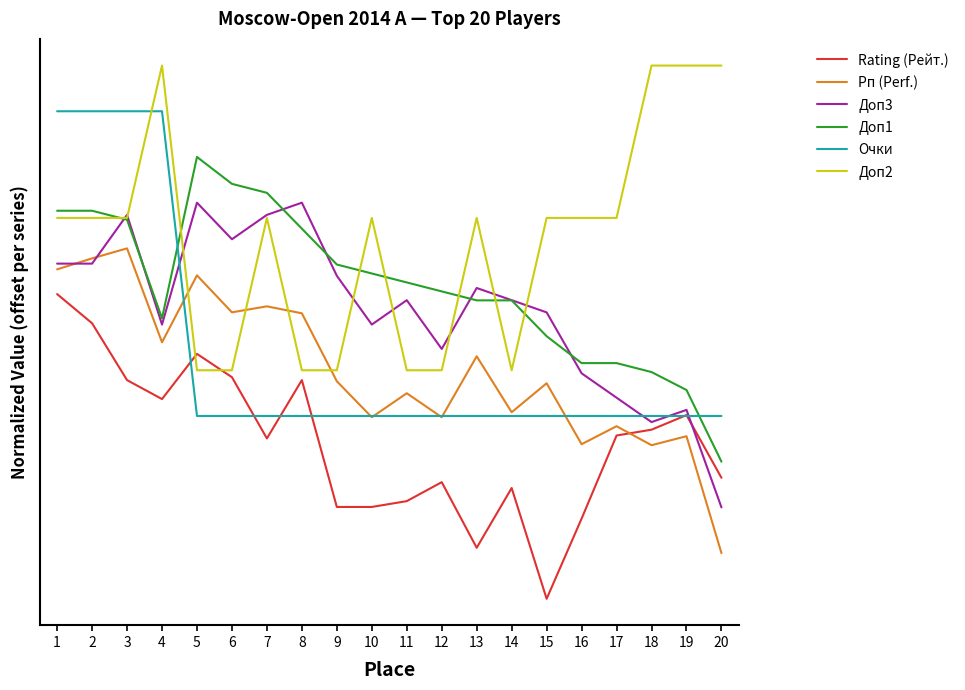

At which category is the sum across all series the highest?

1